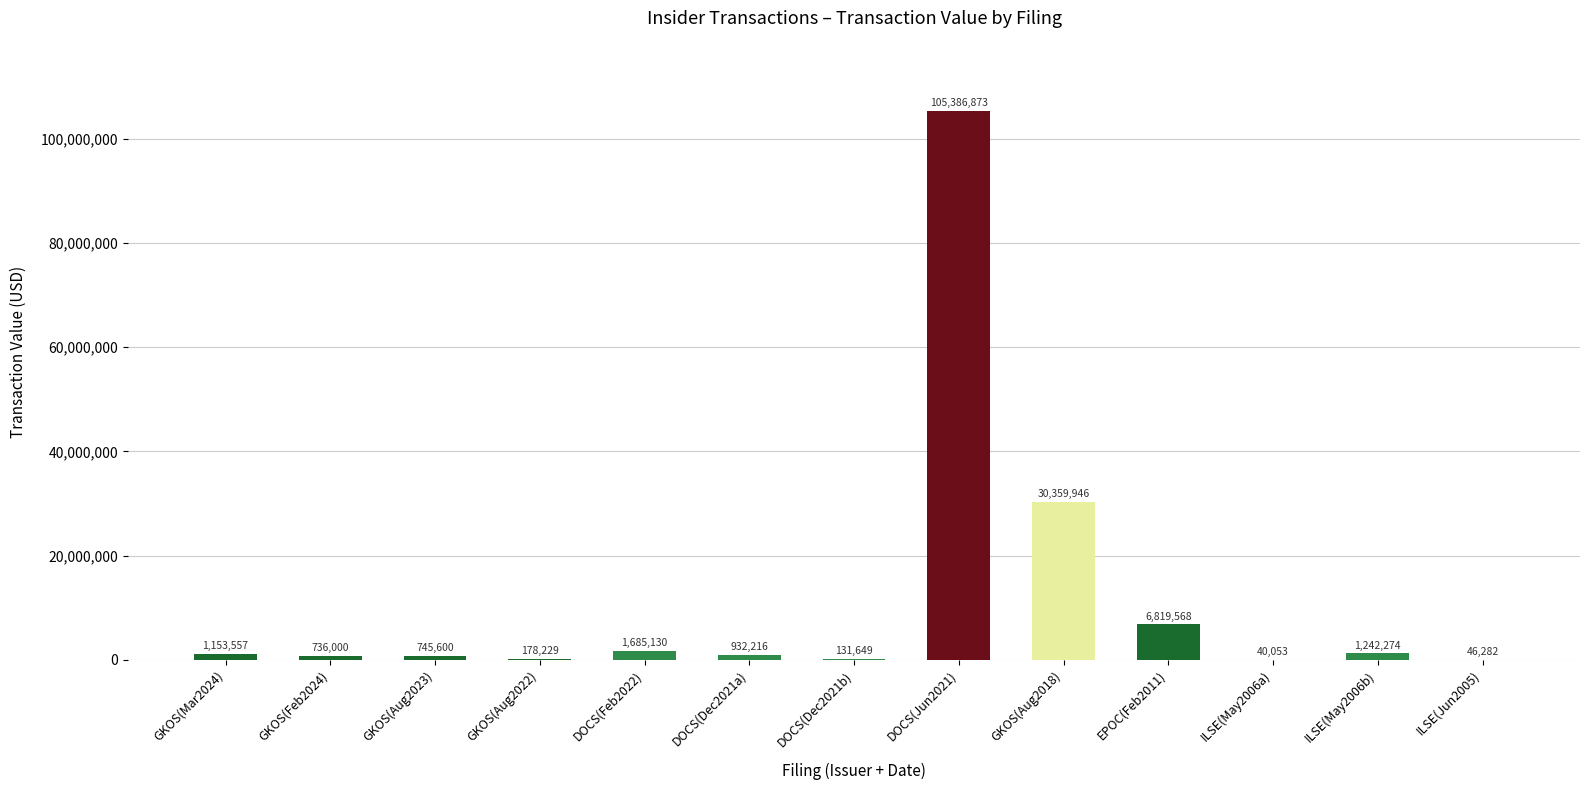

Does the chart contain stacked bars?

No